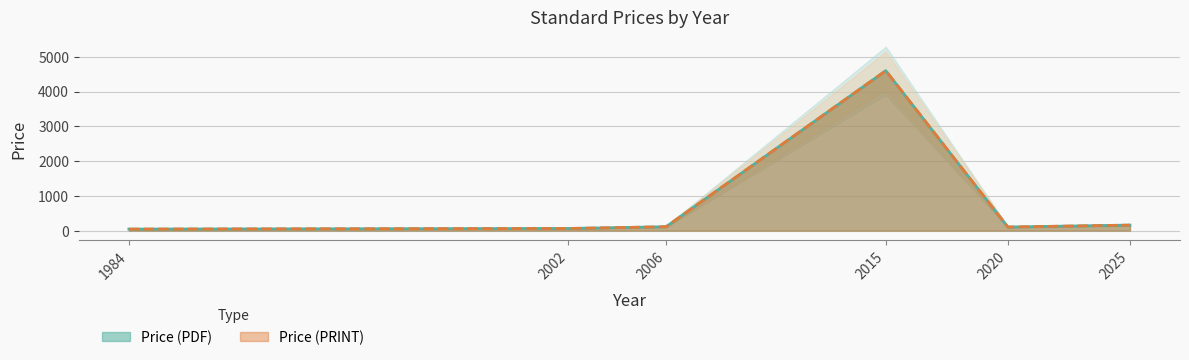

What is the total value across all series at 2015?

9200.0